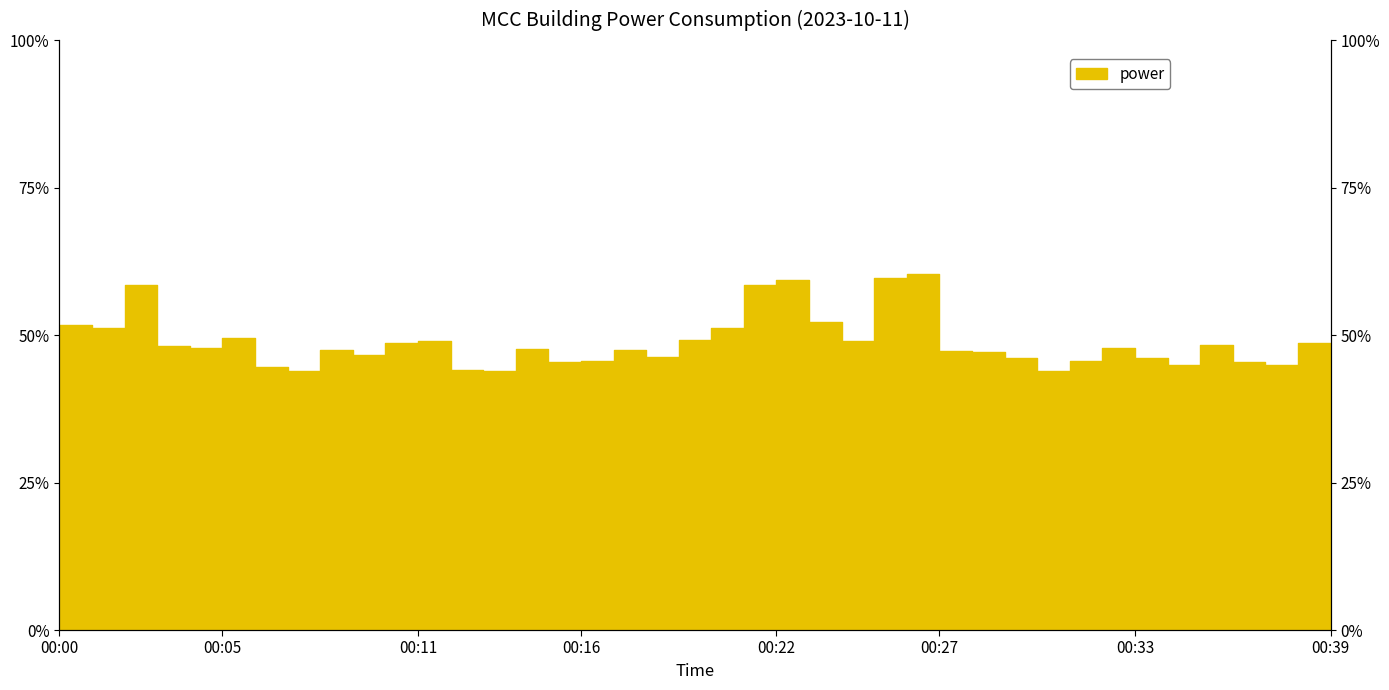

How many series are shown in this chart?

1